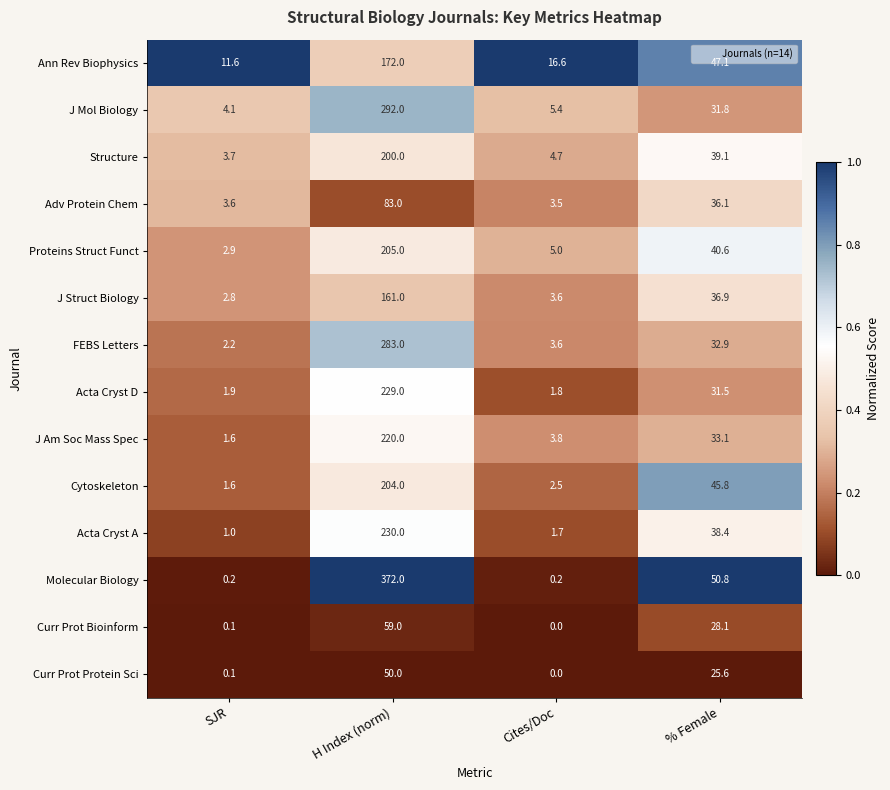

What is the difference between the Acta Cryst A values at SJR and % Female?

37.4